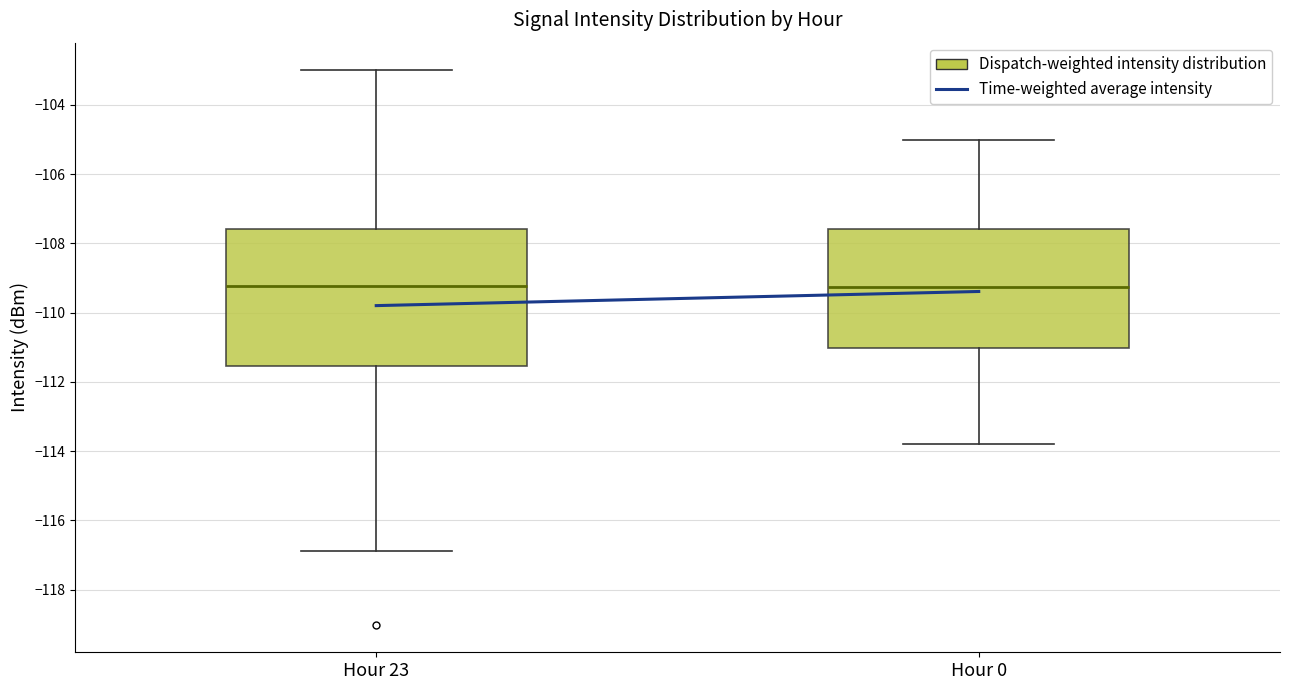

Where does the upper whisker of the box for Hour 0 end on the y-axis? The values are not printed on the chart, so give them approximately, as read against the axis.

-105.0